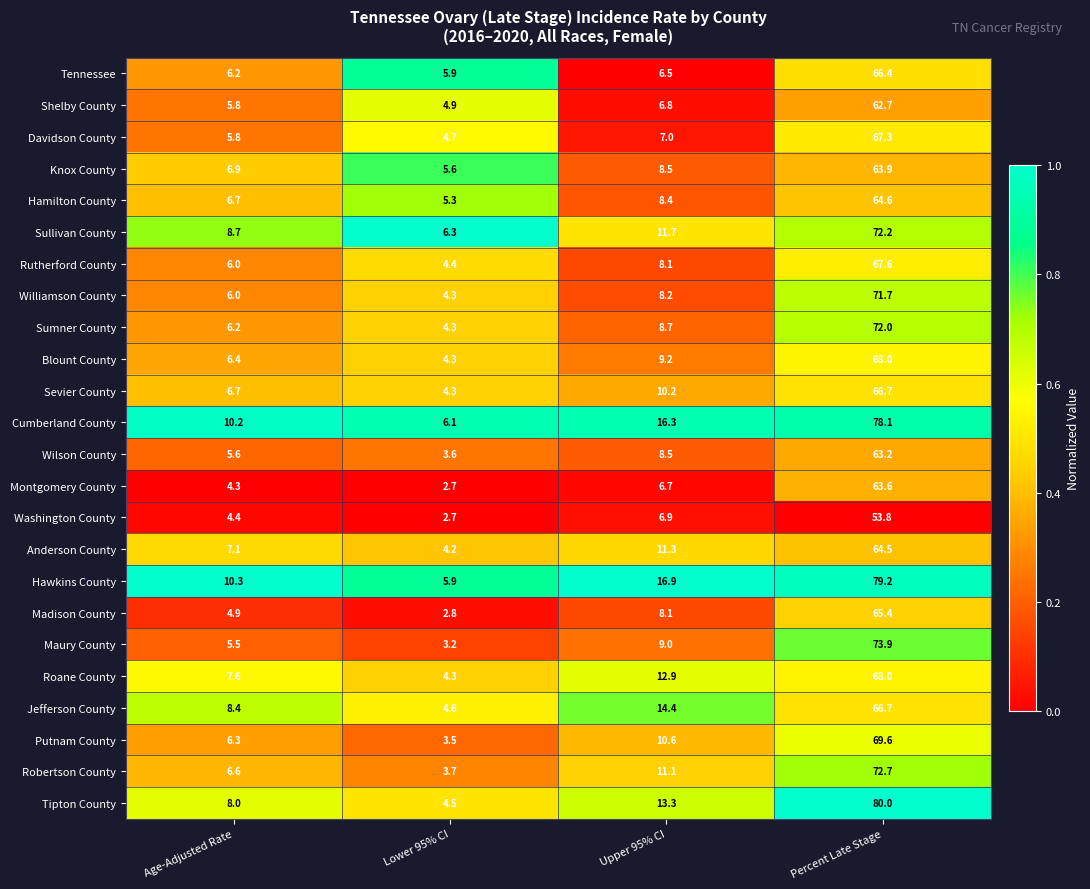

The value of Robertson County at Percent Late Stage is 38.0. True or false?

False